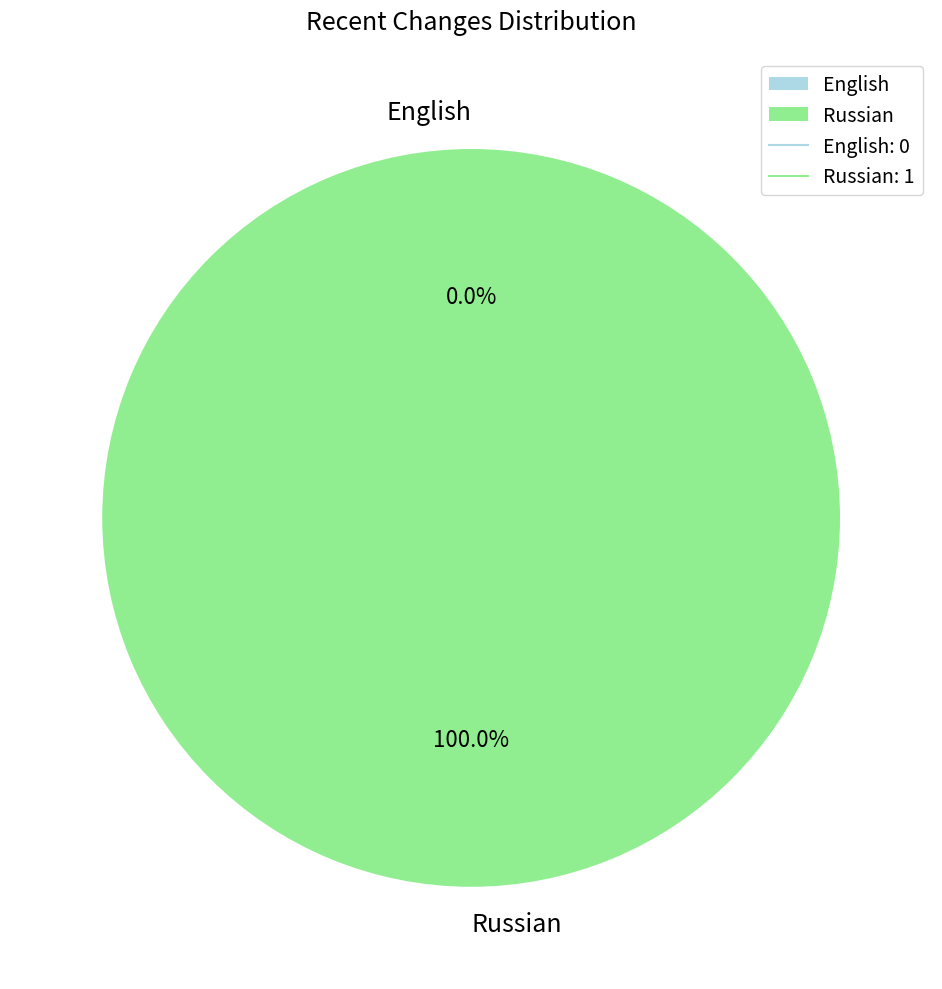

To the nearest percent, what is the difference between the largest and smallest slice percentages?

100%